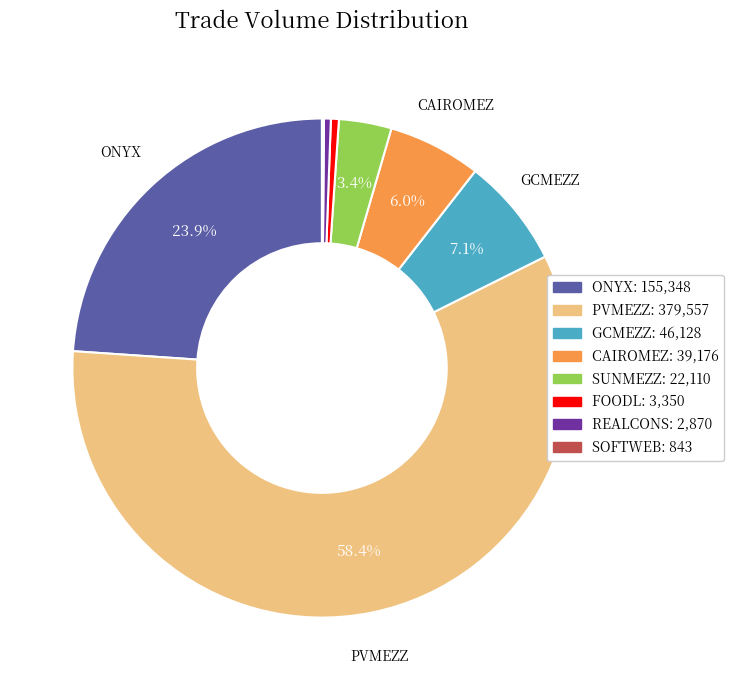

Is it true that PVMEZZ is 49% of the pie?

False